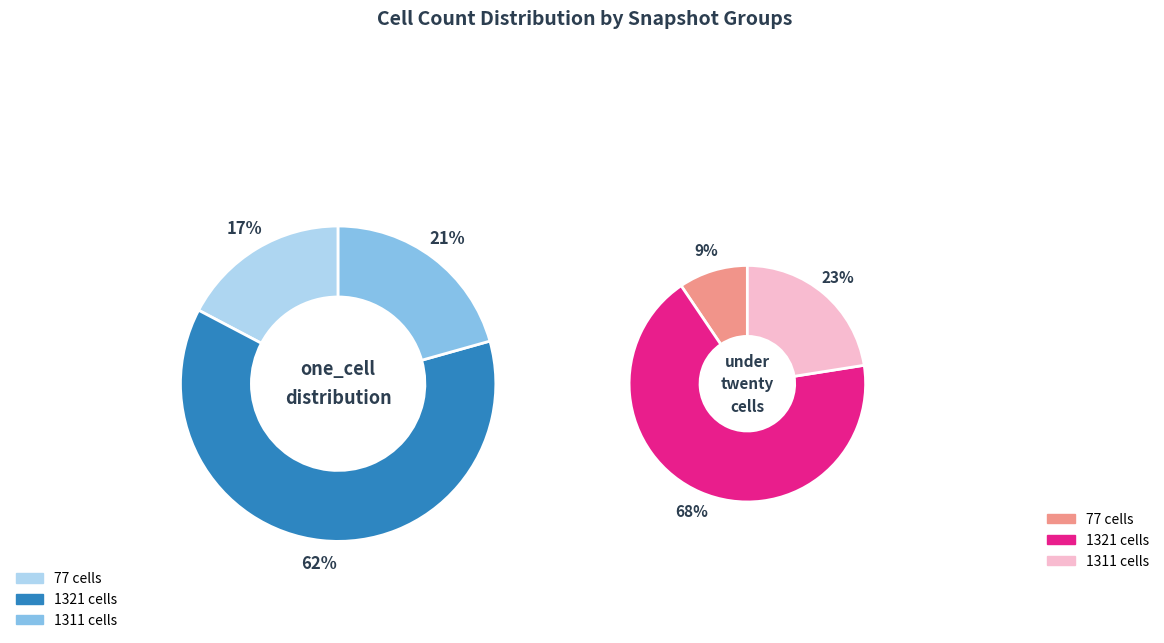

True or false: 2018-04-09 accounts for 12% of the total.

False